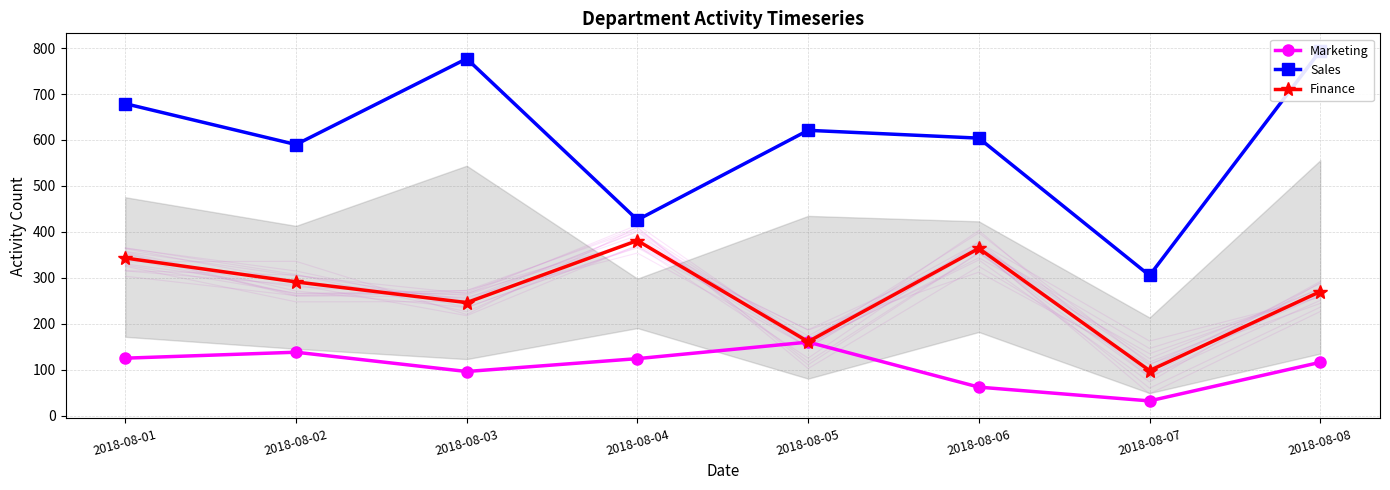

How many data points in Sales are above 621?

3